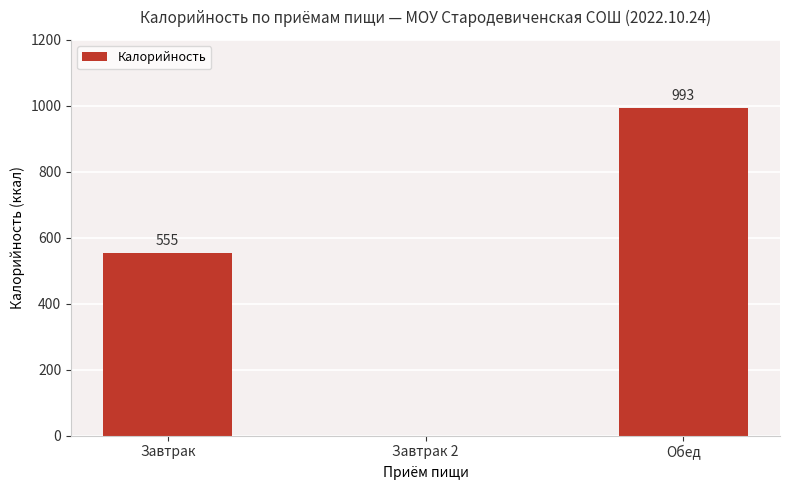

Reading right to left, transcribe all the data shown in this chart.

993	0	555